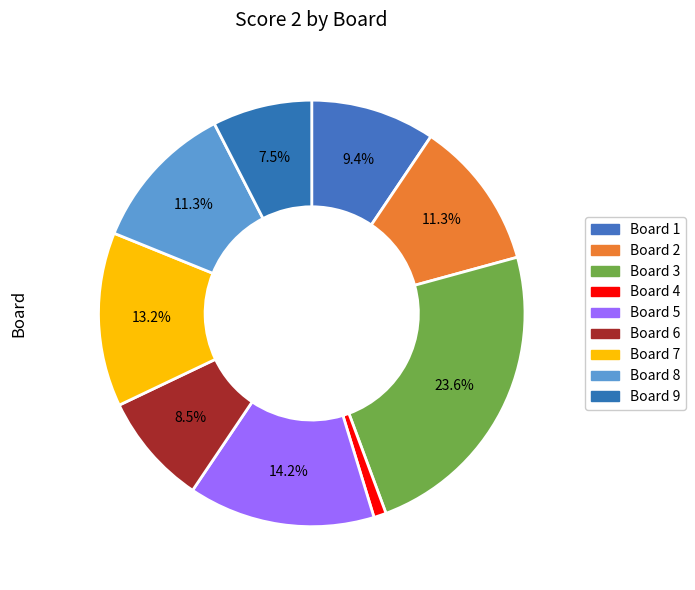

How much of the chart is everything except Board 4?

99.1%